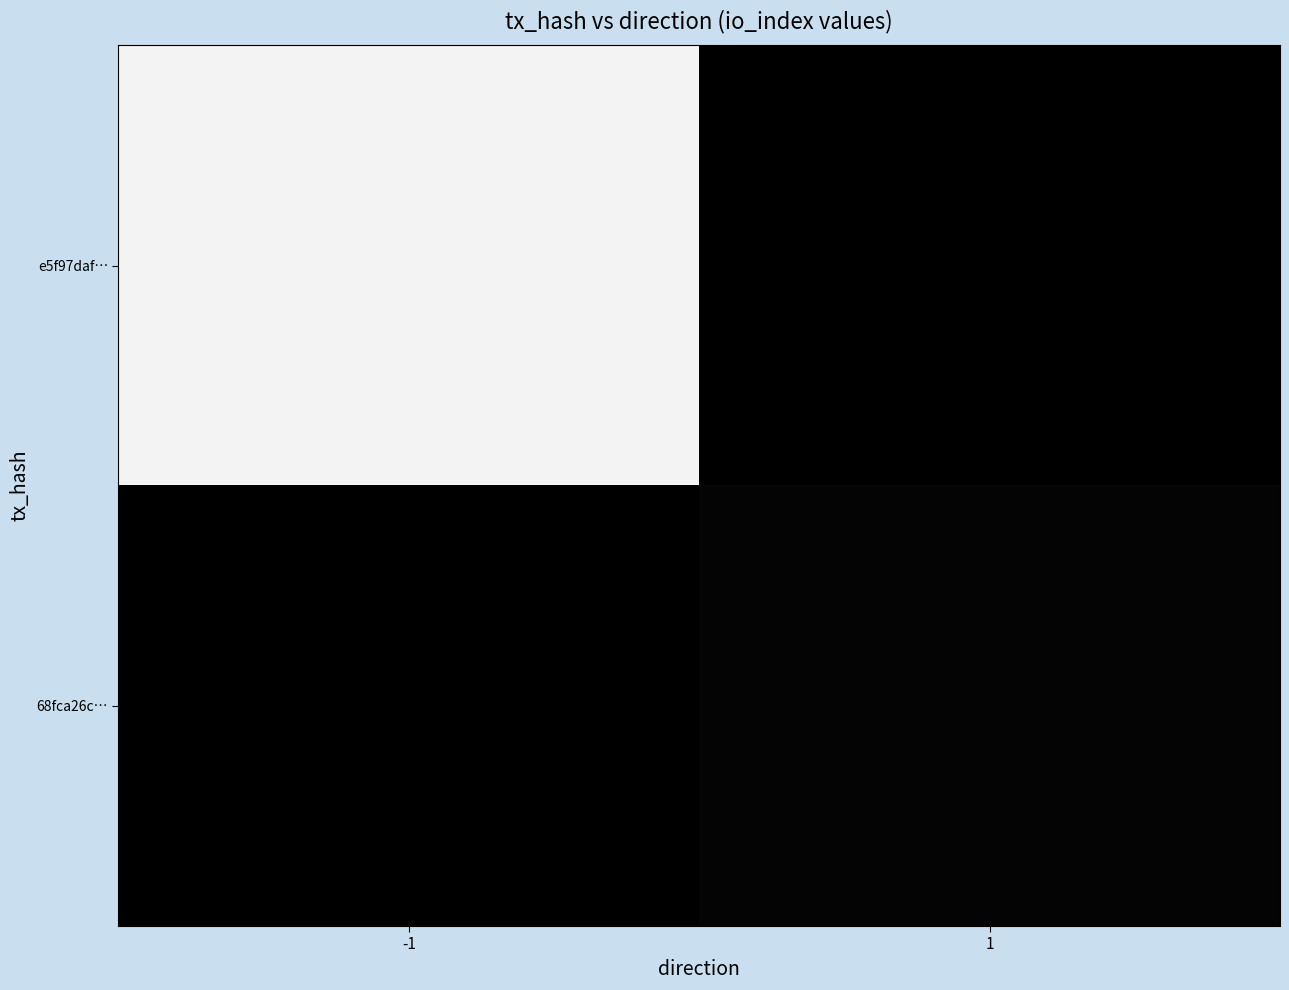

Between -1 and 1, which series saw the biggest shift?

e5f97daf…